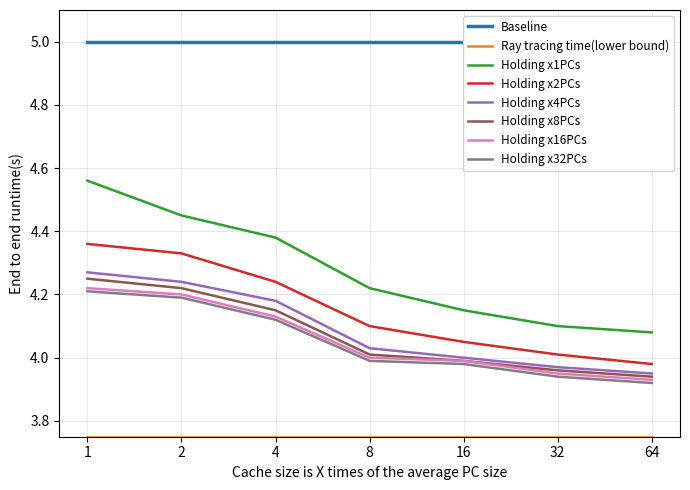

Which series changed the most between 32 and 64?

Holding x2PCs